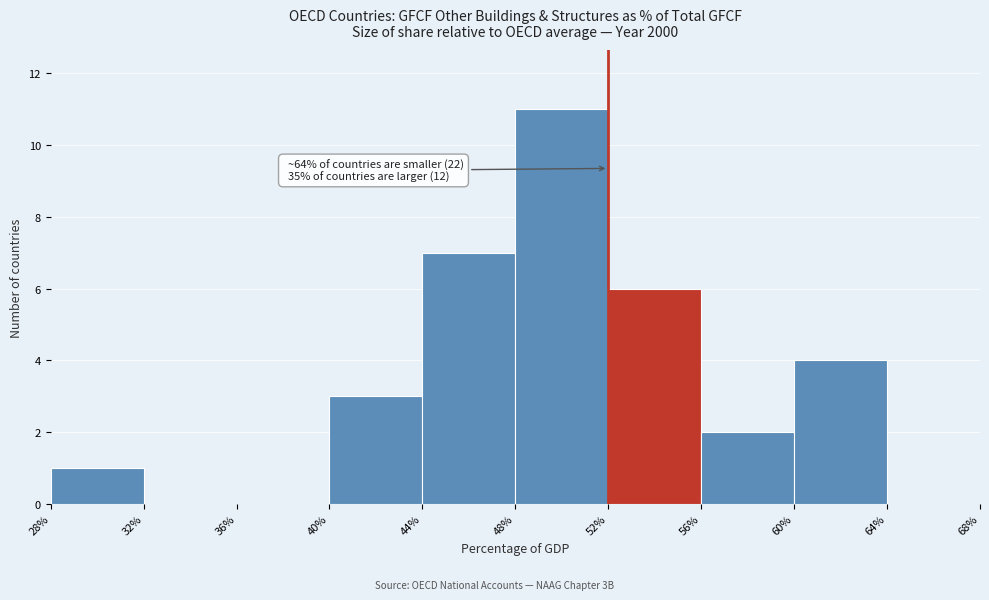

Over which range of the x-axis is the bar tallest?

48% to 52%